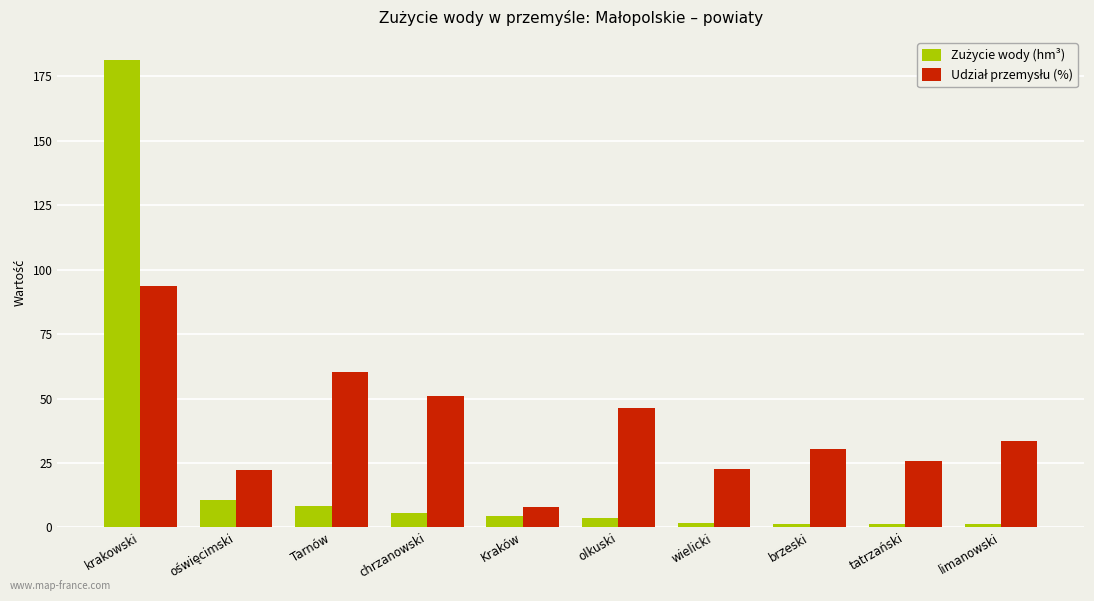

What is the spread (max minus min) of values at chrzanowski?

45.2